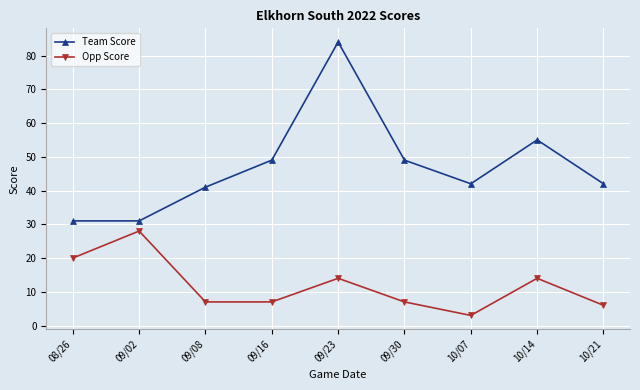

True or false: Opp Score has more than 1 points higher than both neighbors.

True